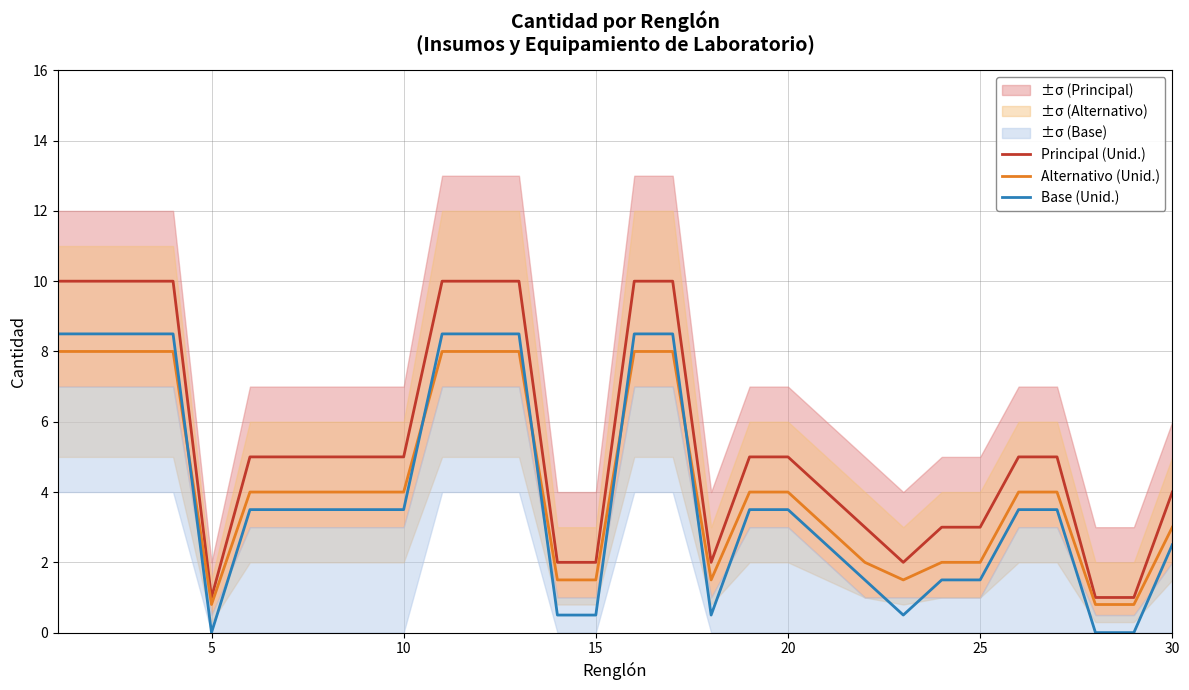

What is the average value of the Alternativo (Unid.) series?

4.3